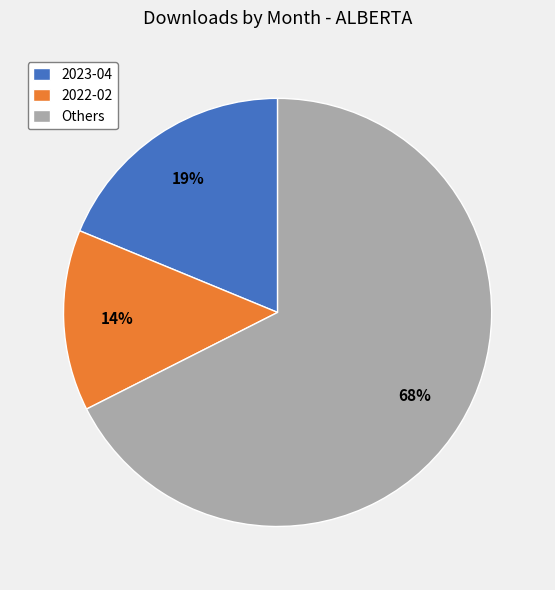

What percentage is the 2022-02 slice, to the nearest percent?

14%